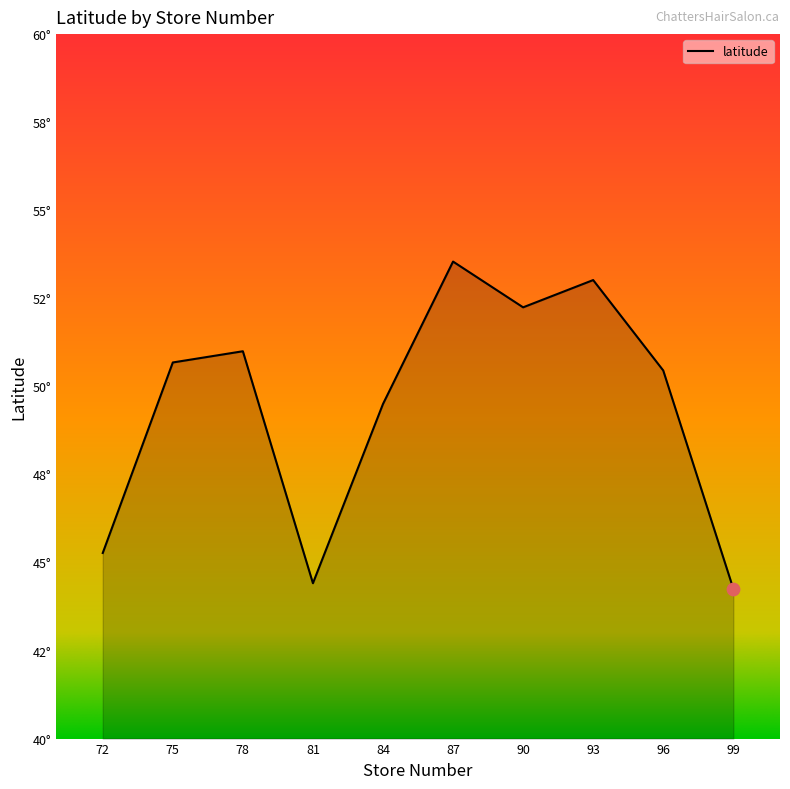

What is the change in value from 78 to 81?

-6.6